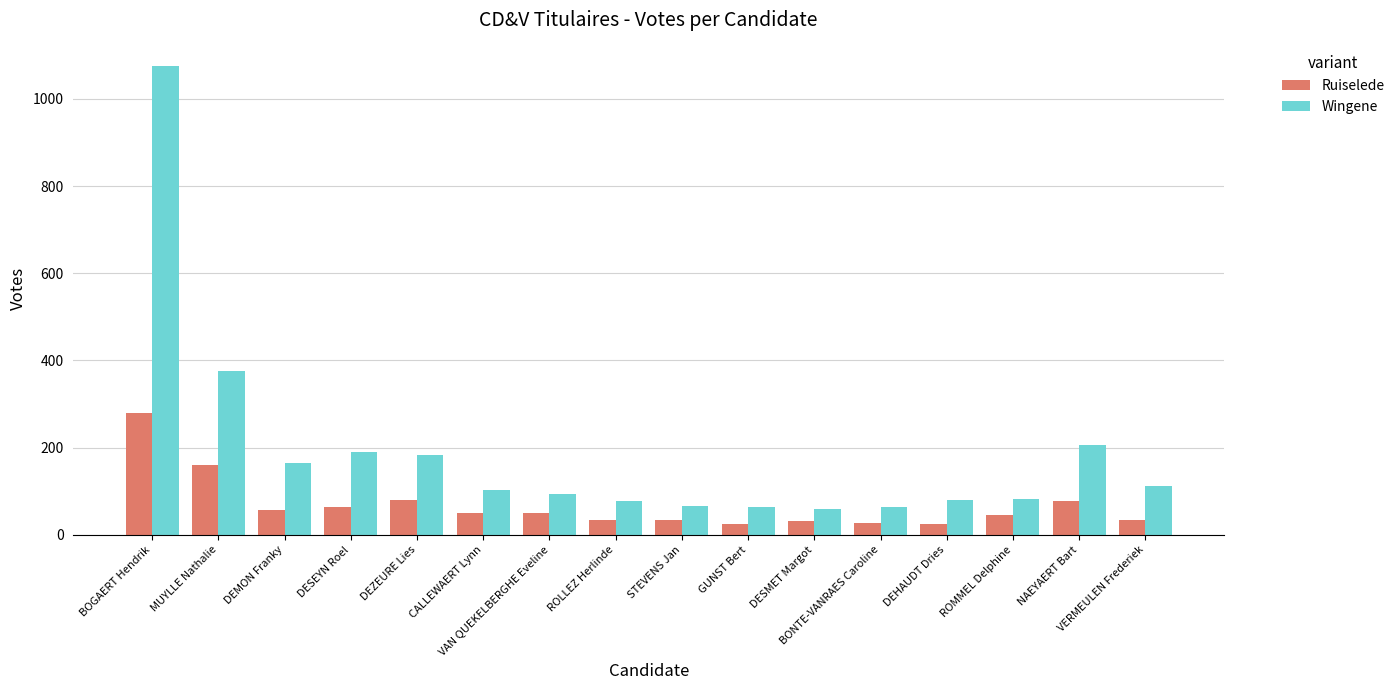

What is the label of the 14th bar from the right?

DEMON Franky